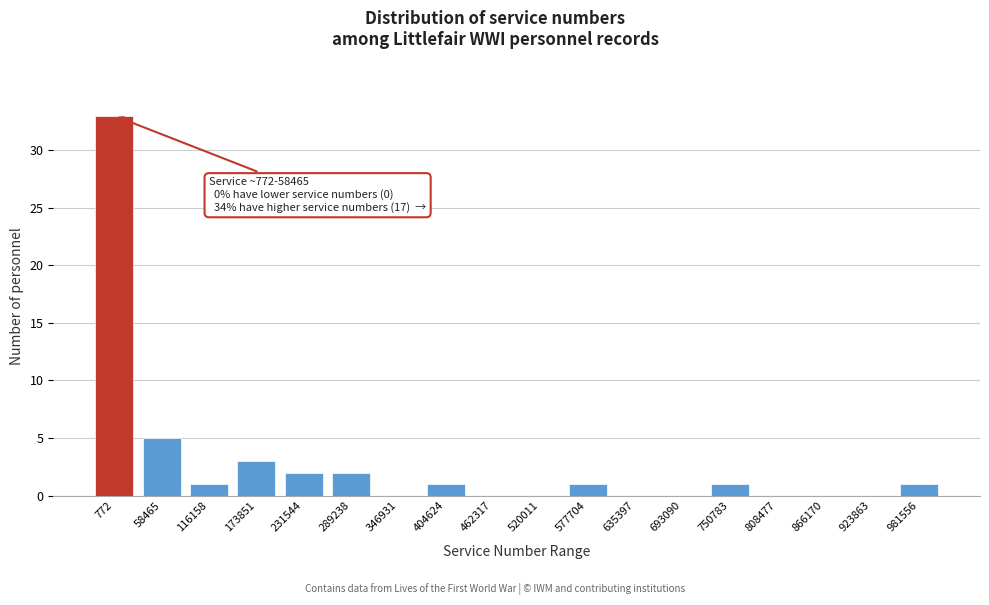

Reading left to right, extract all data points from this chart.

772=33	58465=5	116158=1	173851=3	231544=2	289238=2	346931=0	404624=1	462317=0	520011=0	577704=1	635397=0	693090=0	750783=1	808477=0	866170=0	923863=0	981556=1